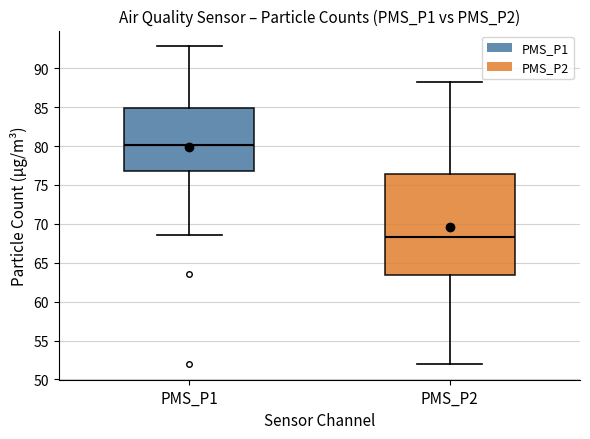

Reading left to right, transcribe this box plot: for each box, give where its median line is, the range the box spans, and where its two whiskers end, as read against the y-axis. The values are not printed on the chart, so give them approximately, as read against the axis.

PMS_P1: median 80.0, box 77.0 to 85.0, whiskers 68.5 to 93.0
PMS_P2: median 68.5, box 63.5 to 76.5, whiskers 52.0 to 88.0